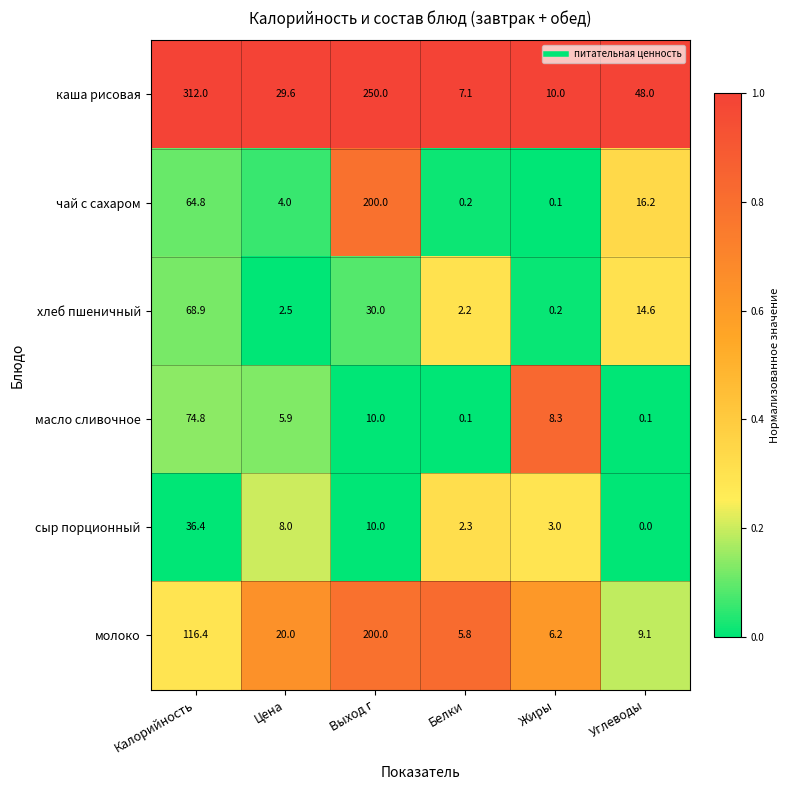

Is it true that хлеб пшеничный equals 0.2 at Жиры?

True